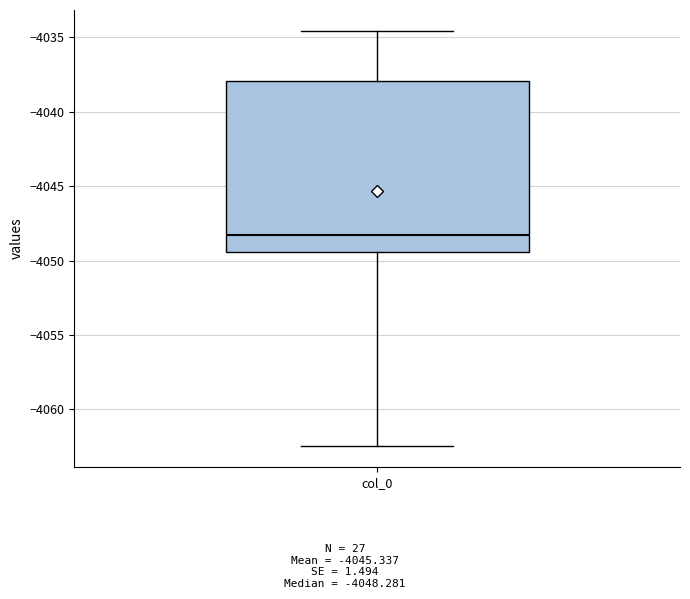

Read this box plot against the y-axis: the position of the median line, the range covered by the box, and the ends of both whiskers. The values are not printed on the chart, so give them approximately, as read against the axis.

median -4048.5, box -4049.5 to -4038.0, whiskers -4062.5 to -4034.5